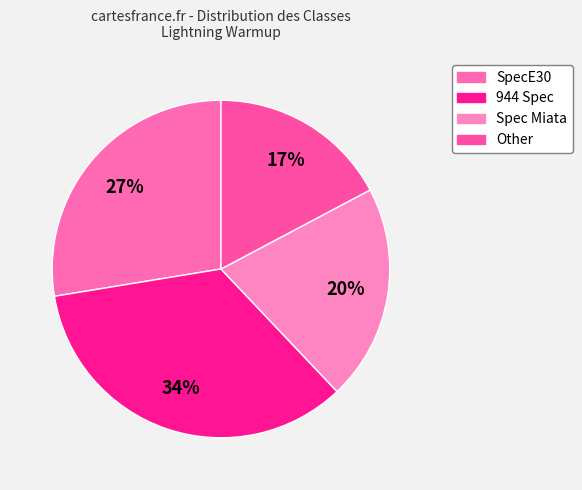

Which slice is the smallest?

Other